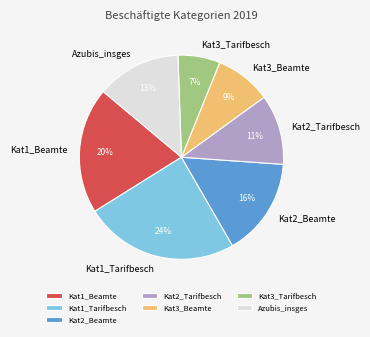

True or false: Kat3_Tarifbesch accounts for 7% of the total.

True